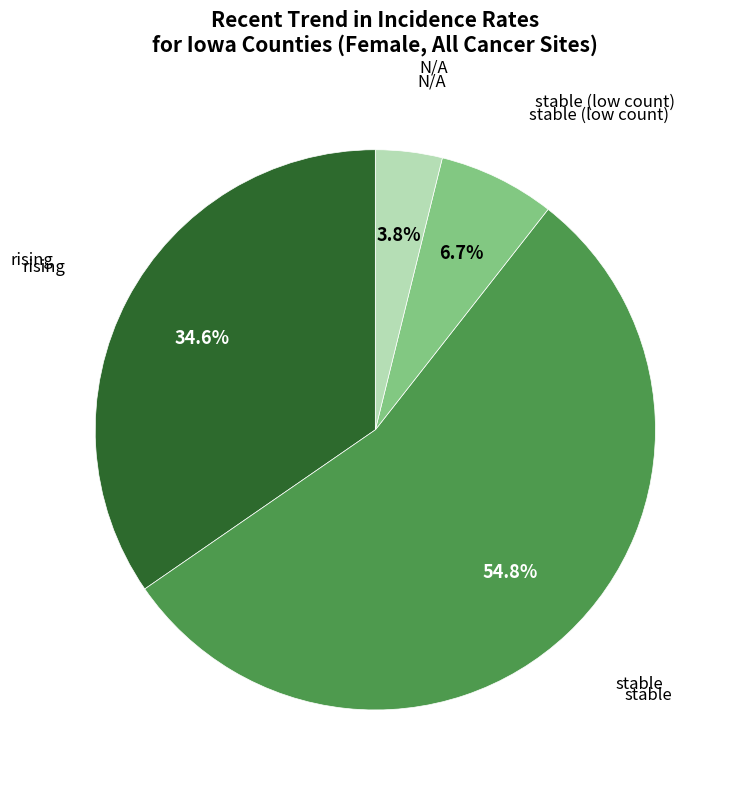

What is the smallest slice in the pie chart?

N/A